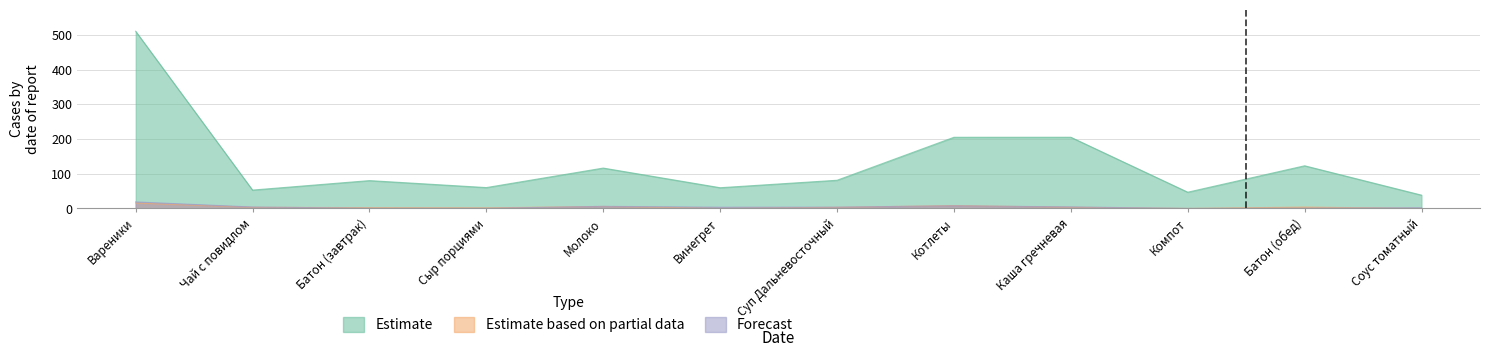

Reading left to right, what are all the values shown in this chart?

Калорийность: Вареники=510.7	Чай с повидлом=53.0	Батон (завтрак)=80.3	Сыр порциями=60.2	Молоко=116.4	Винегрет=59.8	Суп Дальневосточный=81.3	Котлеты=205.1	Каша гречневая=205.2	Компот=46.9	Батон (обед)=123.0	Соус томатный=38.4
Белки: Вареники=15.8	Чай с повидлом=3.4	Батон (завтрак)=2.4	Сыр порциями=1.8	Молоко=5.8	Винегрет=0.8	Суп Дальневосточный=3.3	Котлеты=8.3	Каша гречневая=3.6	Компот=0.1	Батон (обед)=4.0	Соус томатный=0.2
Жиры: Вареники=18.9	Чай с повидлом=4.3	Батон (завтрак)=0.7	Сыр порциями=0.5	Молоко=6.2	Винегрет=3.6	Суп Дальневосточный=3.9	Котлеты=7.8	Каша гречневая=4.6	Компот=0.1	Батон (обед)=1.0	Соус томатный=2.0